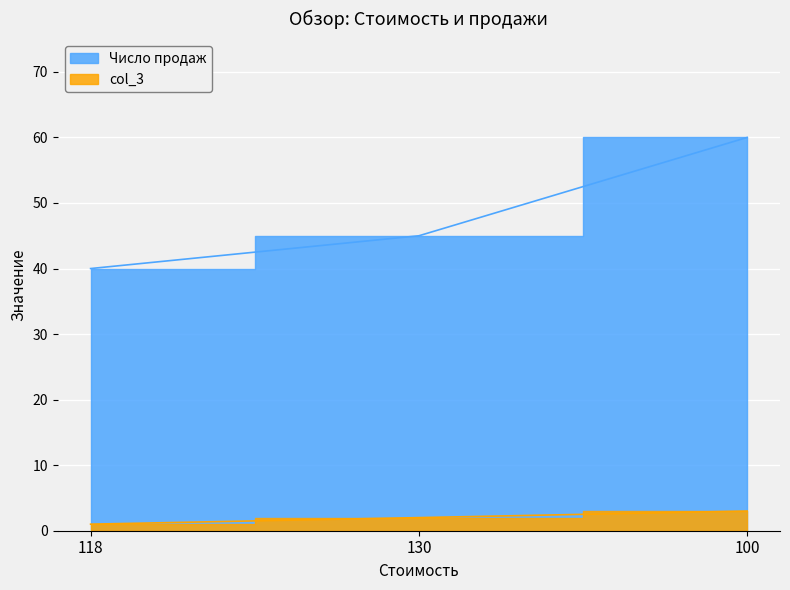

What is the label of the 3rd point from the right?

118